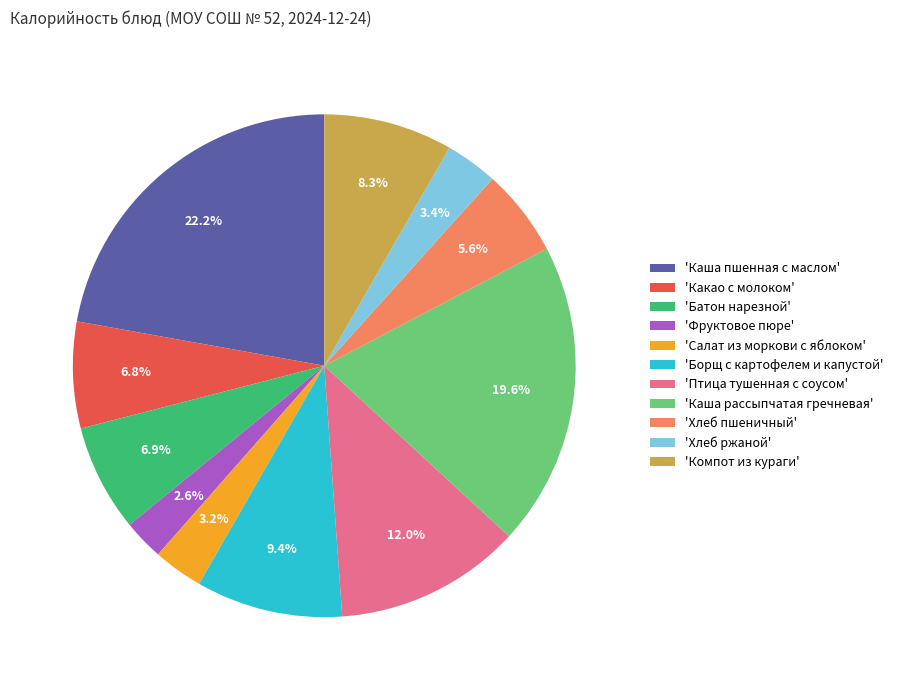

Which slice is the smallest?

'Фруктовое пюре'